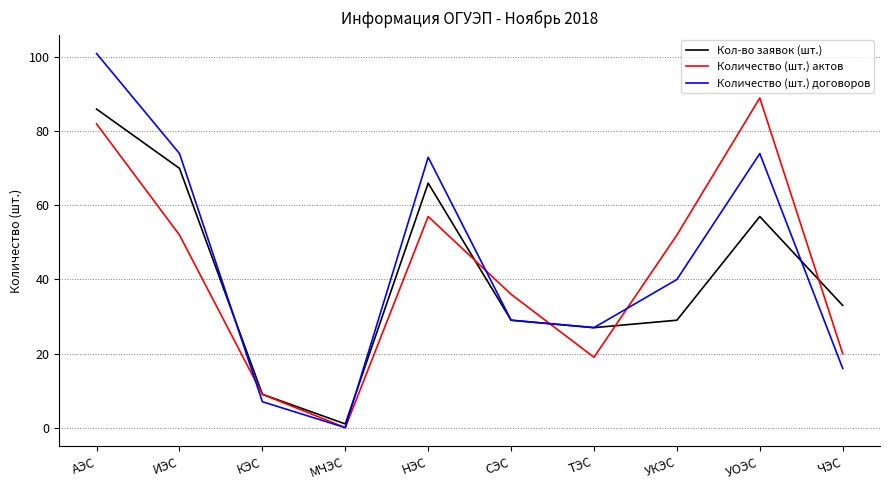

What position from the right is НЭС?

6